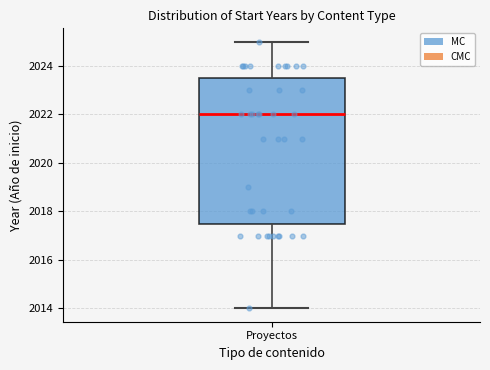

Where is the upper edge of the box for Proyectos on the y-axis? The values are not printed on the chart, so give them approximately, as read against the axis.

2023.6